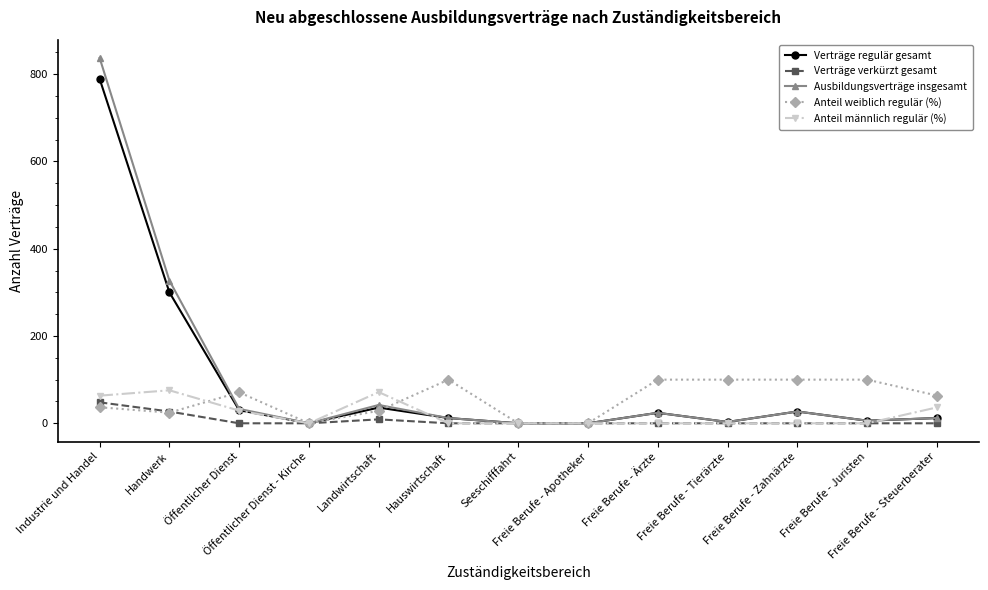

Which series has the largest range (max minus min)?

Ausbildungsverträge insgesamt